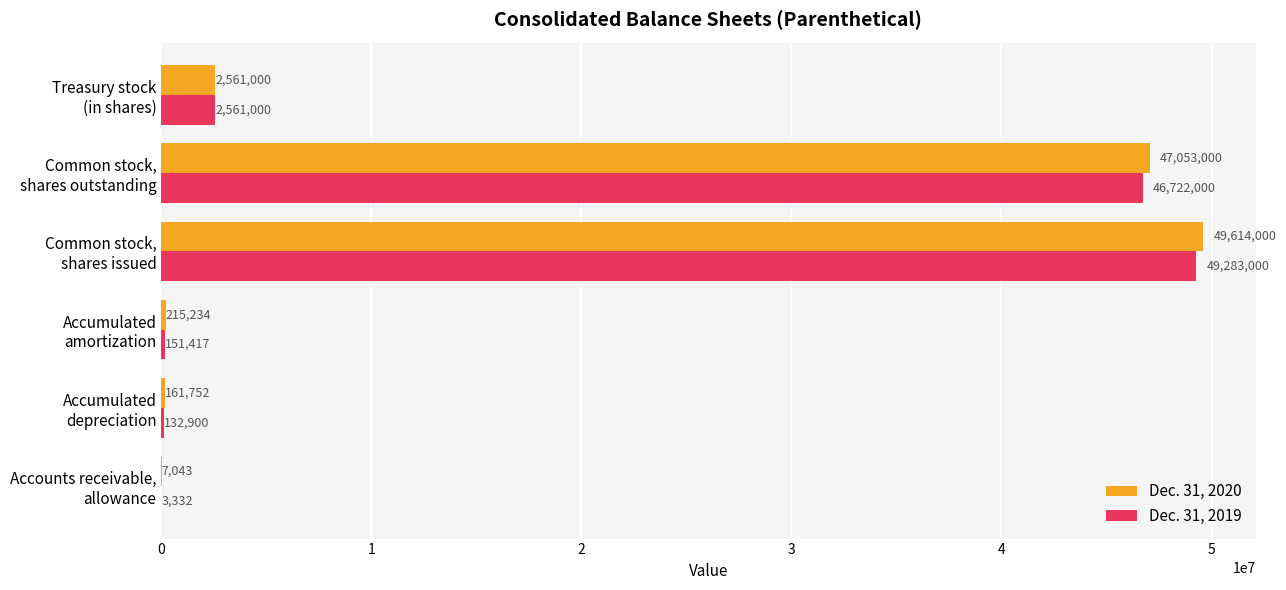

What is the greatest value displayed?

49614000